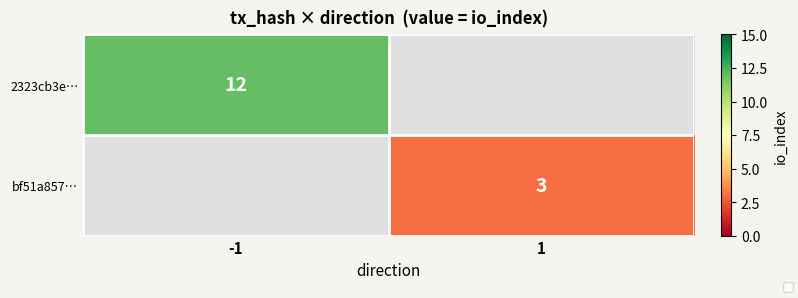

Rank the series by their average value, from highest to lowest.

2323cb3e…, bf51a857…